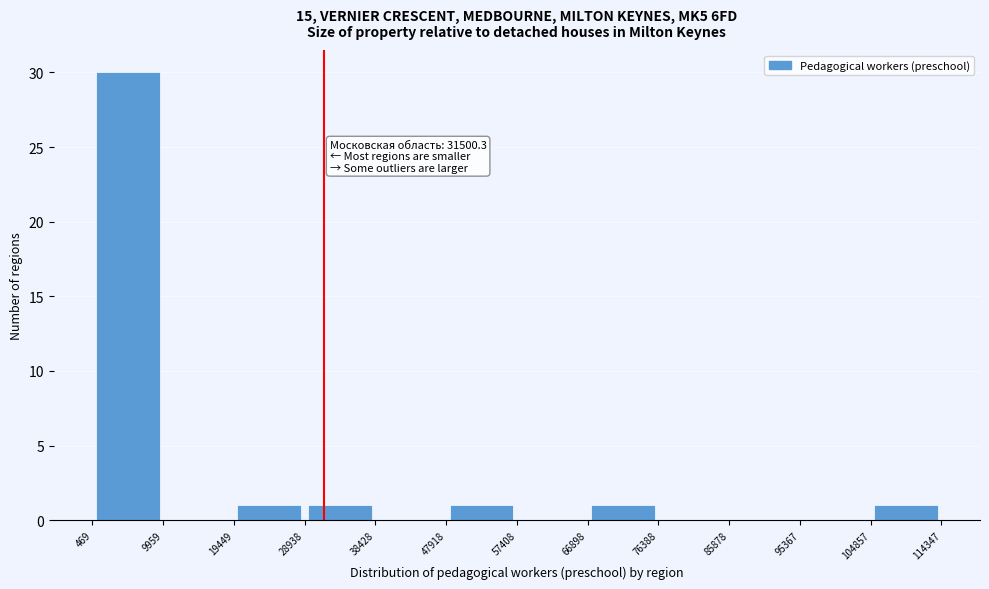

Which range on the x-axis has the tallest bar?

469 to 9959